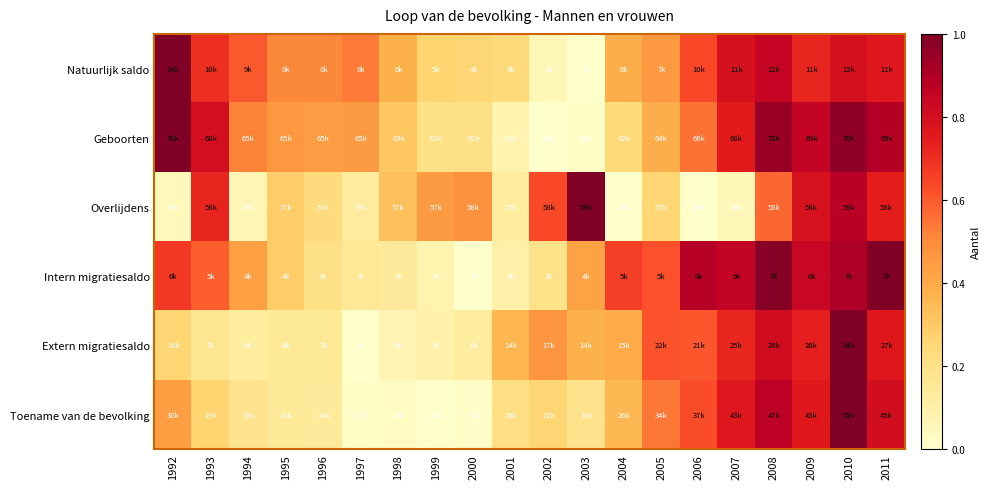

Reading left to right, what are all the values shown in this chart?

Natuurlijk saldo: 1992=1.0	1993=0.7	1994=0.6	1995=0.5	1996=0.5	1997=0.5	1998=0.4	1999=0.3	2000=0.3	2001=0.2	2002=0.1	2003=0.0	2004=0.4	2005=0.5	2006=0.6	2007=0.8	2008=0.8	2009=0.7	2010=0.8	2011=0.8
Geboorten: 1992=1.0	1993=0.8	1994=0.5	1995=0.5	1996=0.4	1997=0.5	1998=0.3	1999=0.2	2000=0.2	2001=0.1	2002=0.0	2003=0.0	2004=0.2	2005=0.4	2006=0.6	2007=0.7	2008=0.9	2009=0.9	2010=1.0	2011=0.9
Overlijdens: 1992=0.0	1993=0.7	1994=0.1	1995=0.3	1996=0.2	1997=0.1	1998=0.3	1999=0.5	2000=0.5	2001=0.1	2002=0.6	2003=1.0	2004=0.0	2005=0.3	2006=0.0	2007=0.1	2008=0.6	2009=0.8	2010=0.9	2011=0.7
Intern migratiesaldo: 1992=0.7	1993=0.6	1994=0.4	1995=0.3	1996=0.2	1997=0.2	1998=0.1	1999=0.1	2000=0.0	2001=0.1	2002=0.2	2003=0.4	2004=0.7	2005=0.6	2006=0.9	2007=0.9	2008=1.0	2009=0.8	2010=0.9	2011=1.0
Extern migratiesaldo: 1992=0.3	1993=0.2	1994=0.1	1995=0.1	1996=0.2	1997=0.0	1998=0.1	1999=0.1	2000=0.1	2001=0.4	2002=0.5	2003=0.4	2004=0.4	2005=0.6	2006=0.6	2007=0.7	2008=0.8	2009=0.7	2010=1.0	2011=0.8
Toename van de bevolking: 1992=0.4	1993=0.3	1994=0.2	1995=0.1	1996=0.1	1997=0.0	1998=0.0	1999=0.0	2000=0.0	2001=0.2	2002=0.3	2003=0.2	2004=0.4	2005=0.5	2006=0.6	2007=0.8	2008=0.9	2009=0.8	2010=1.0	2011=0.8